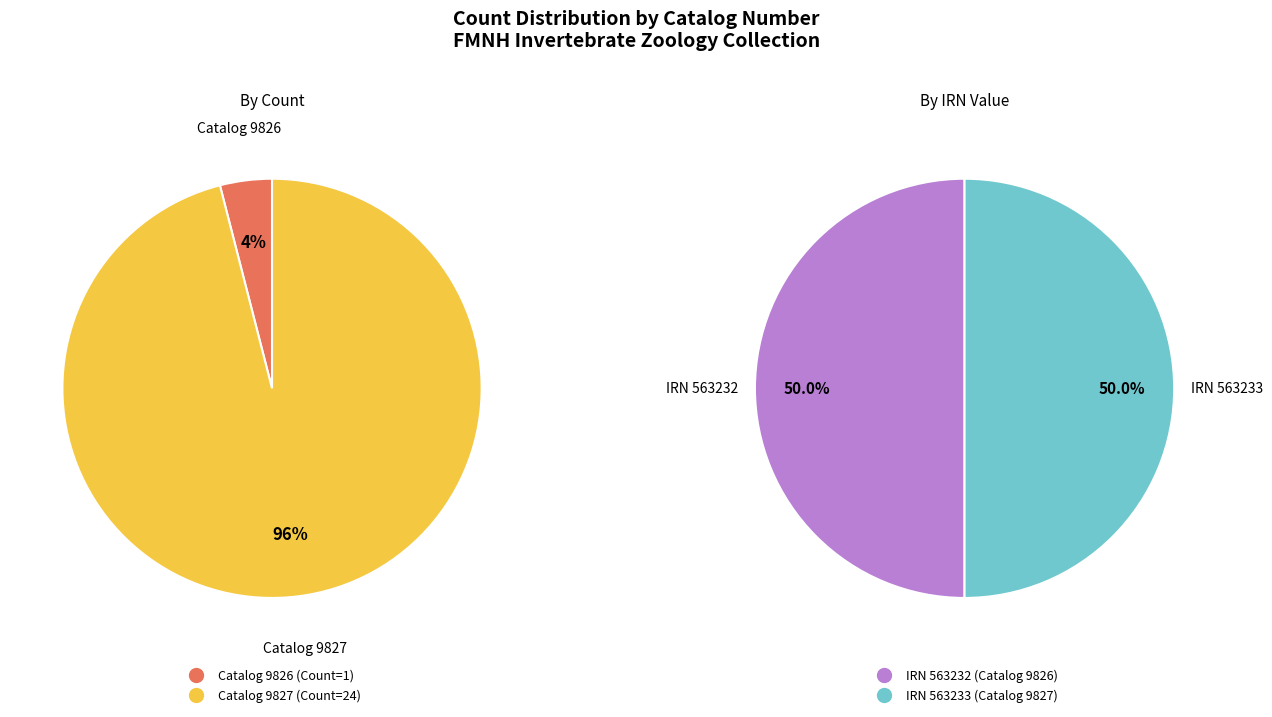

What is the smallest slice in the pie chart?

9826